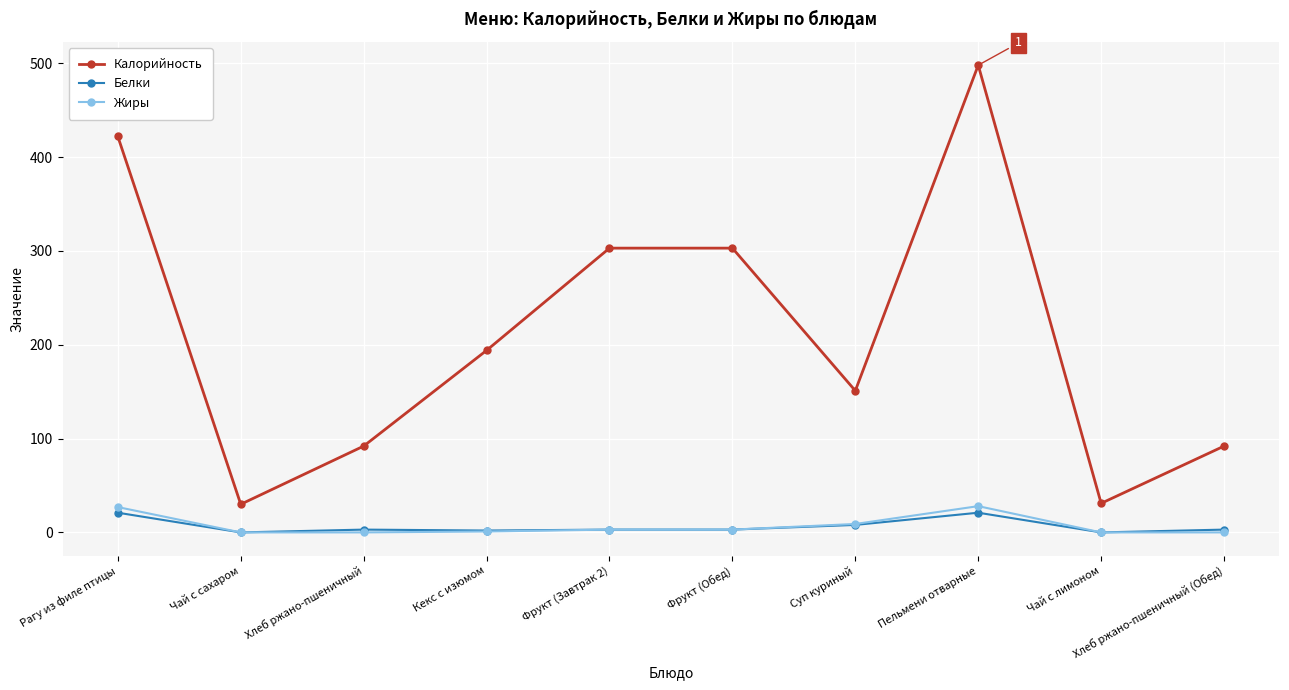

What is the difference between the highest and lowest values at Кекс с изюмом?

193